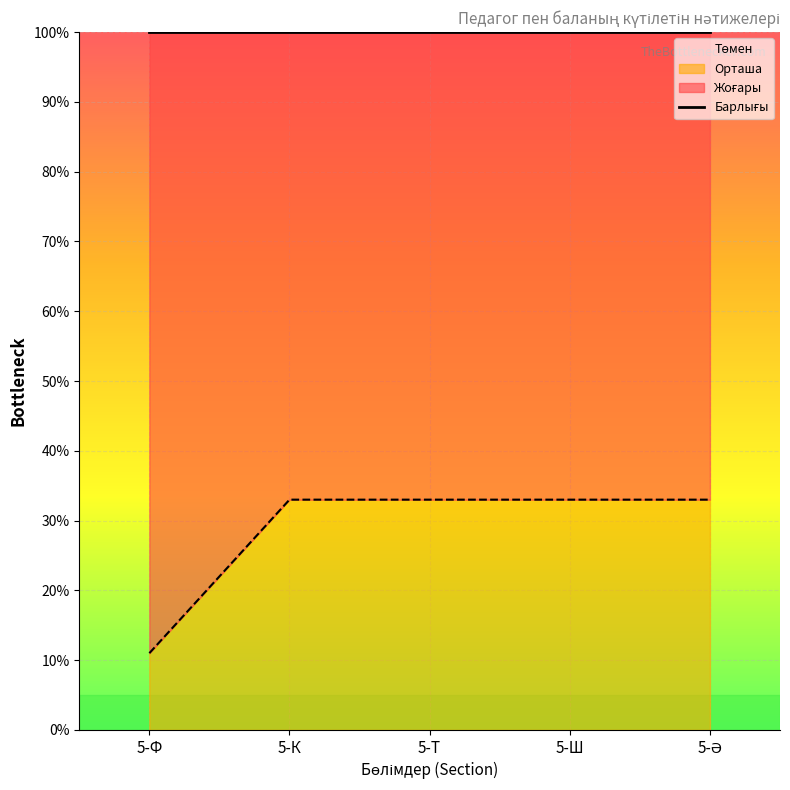

What position from the right is 5-Ә?

1